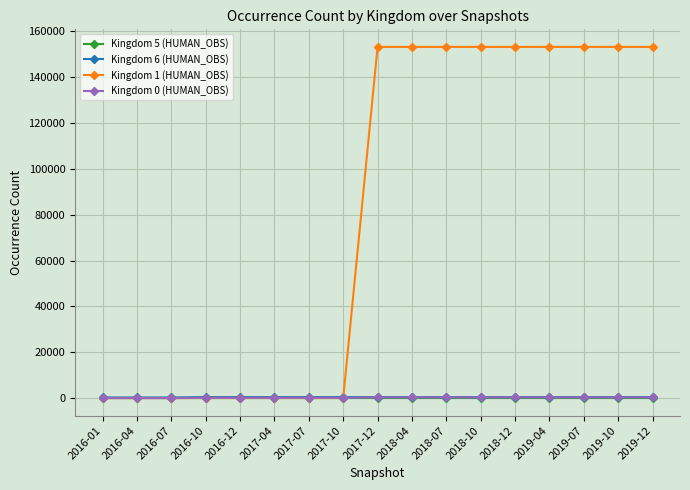

What is the greatest value displayed?

153235